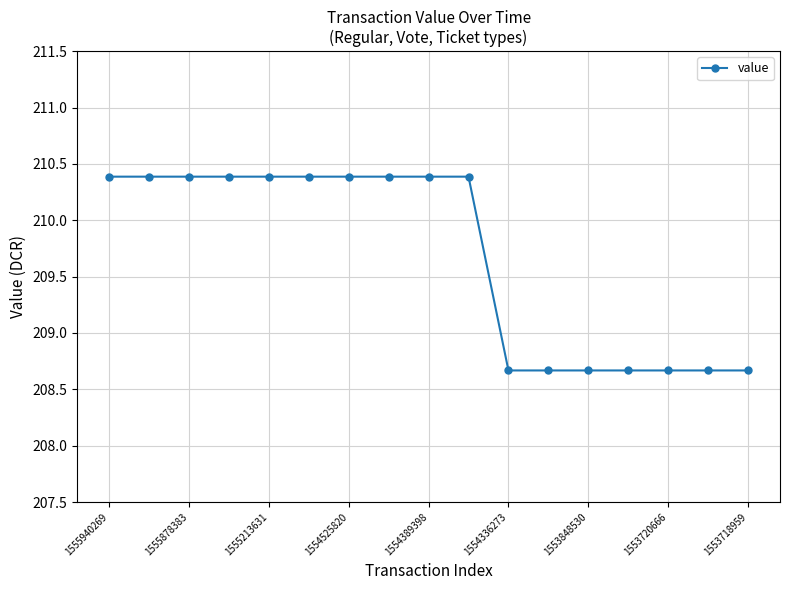

What is the difference between the maximum and minimum values?

1.7